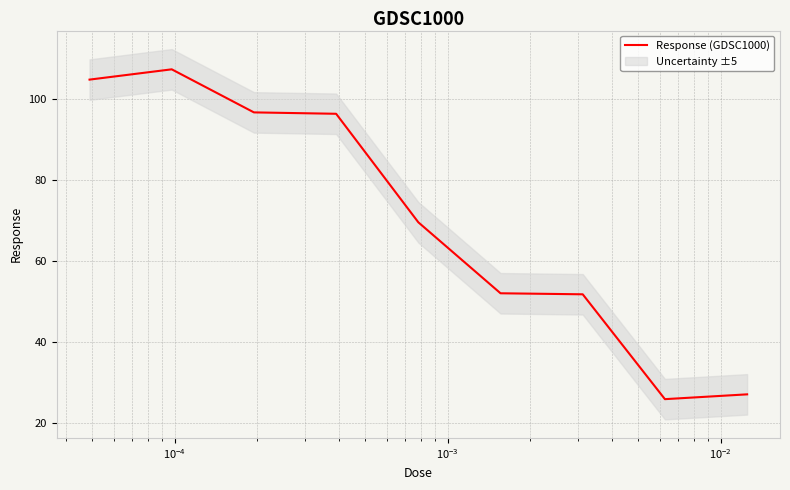

How many categories are shown in the chart?

9